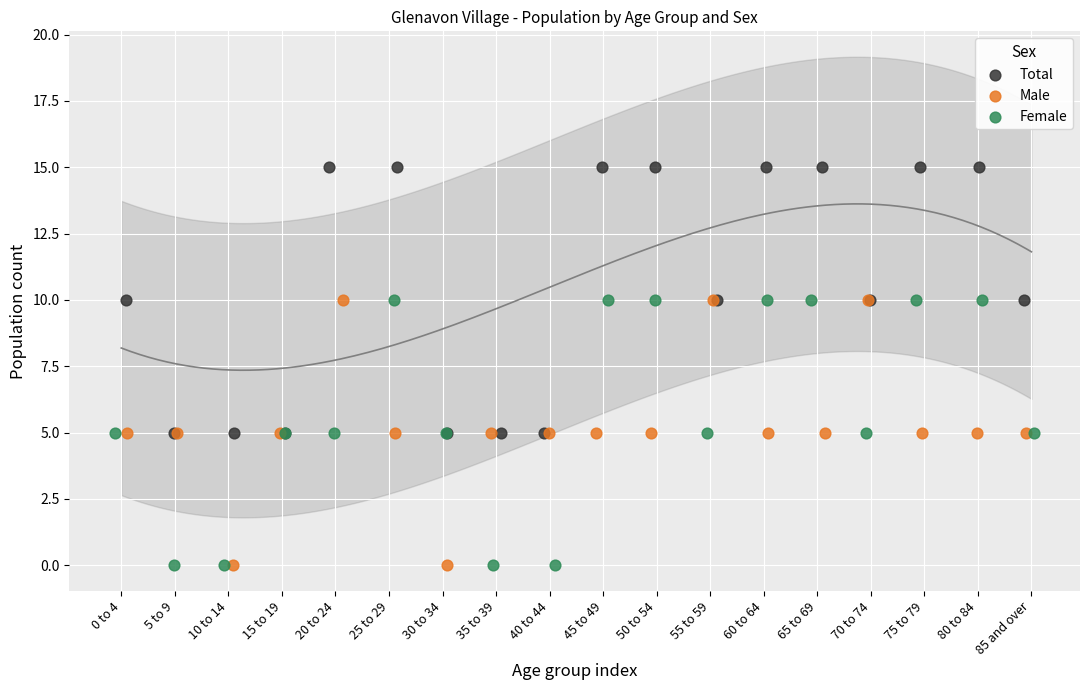

Which series contains the highest Y value?

Total